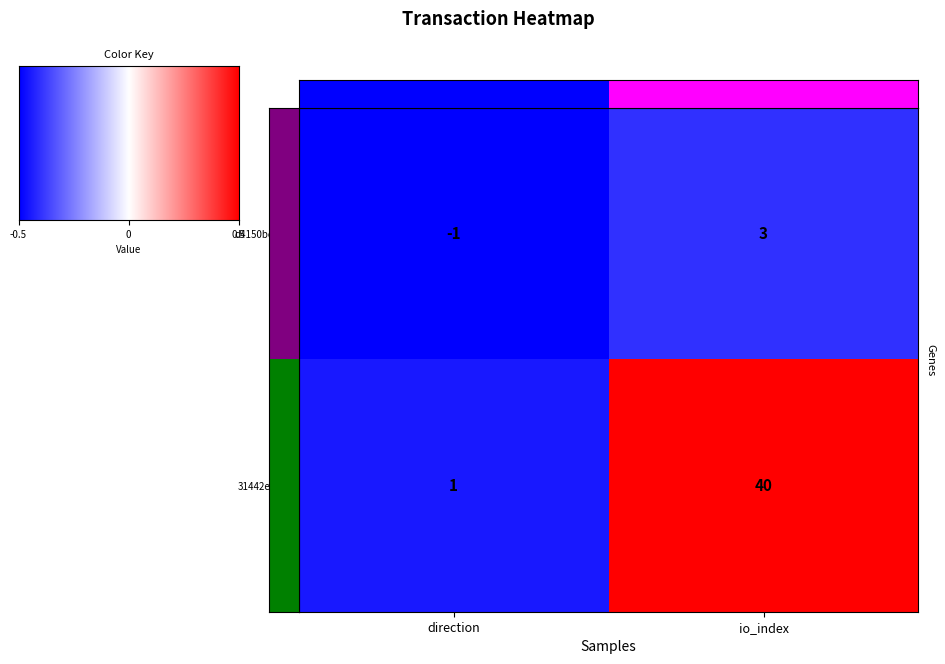

What is the greatest value displayed?

40